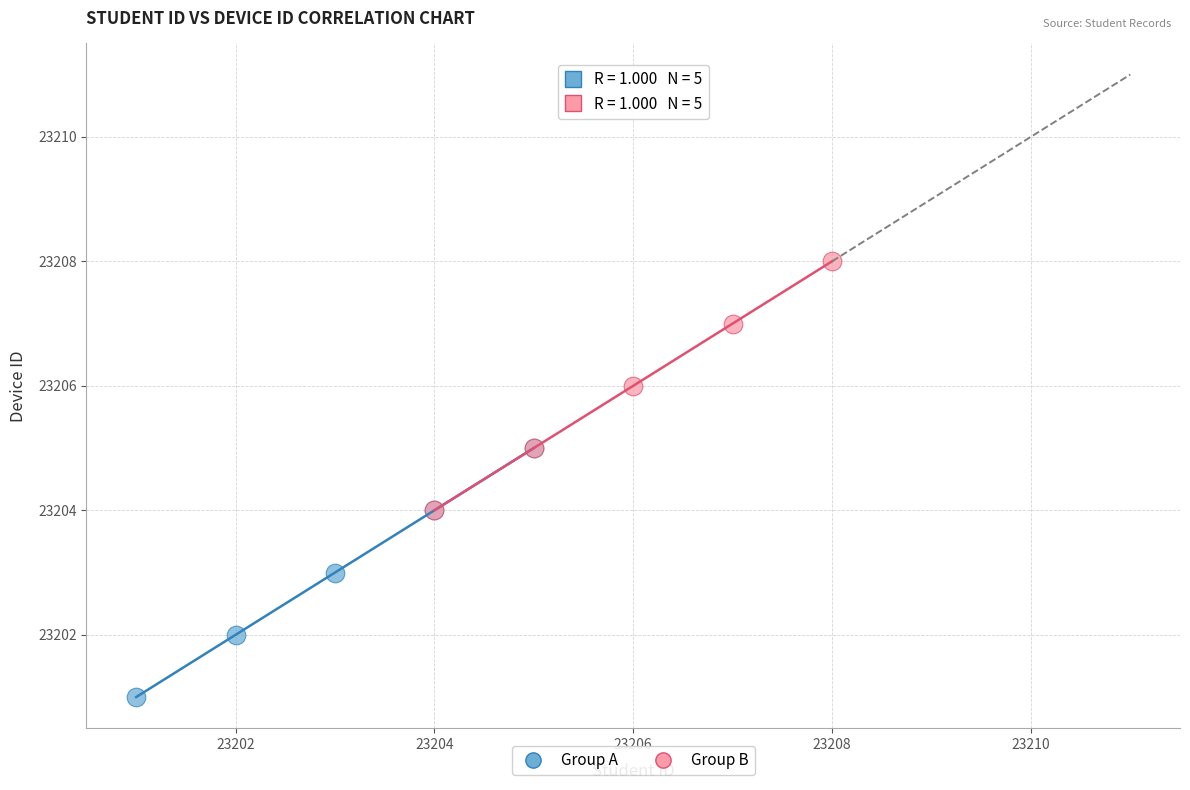

Which series contains the lowest Y value?

Group A